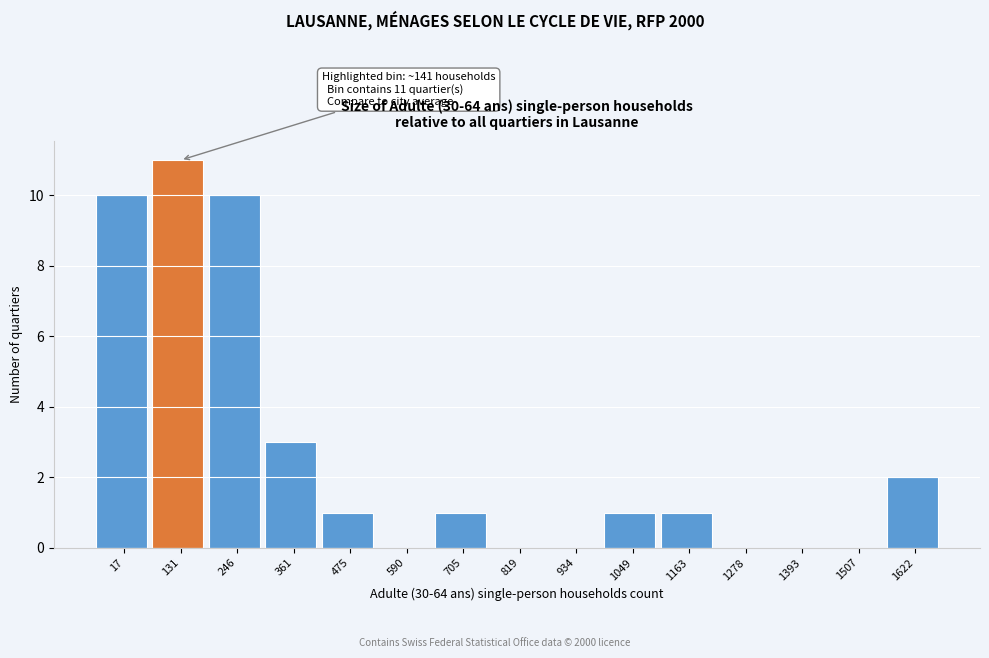

Reading left to right, extract all data points from this chart.

17=10	131=11	246=10	361=3	475=1	590=0	705=1	819=0	934=0	1049=1	1163=1	1278=0	1393=0	1507=0	1622=2